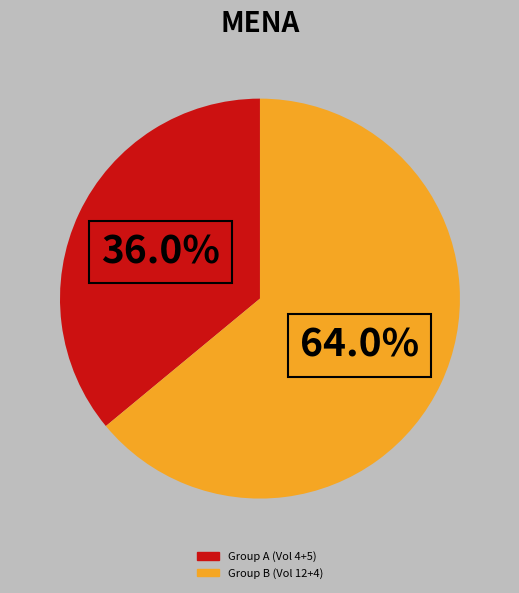

Do Group A (Vol 4+5) and Group B (Vol 12+4) together represent more than half of the pie?

Yes